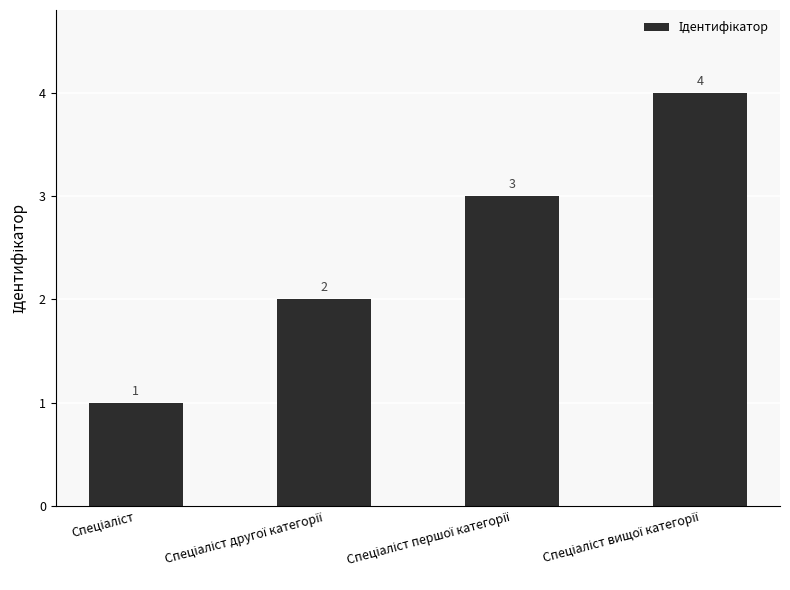

What is the greatest value displayed?

4